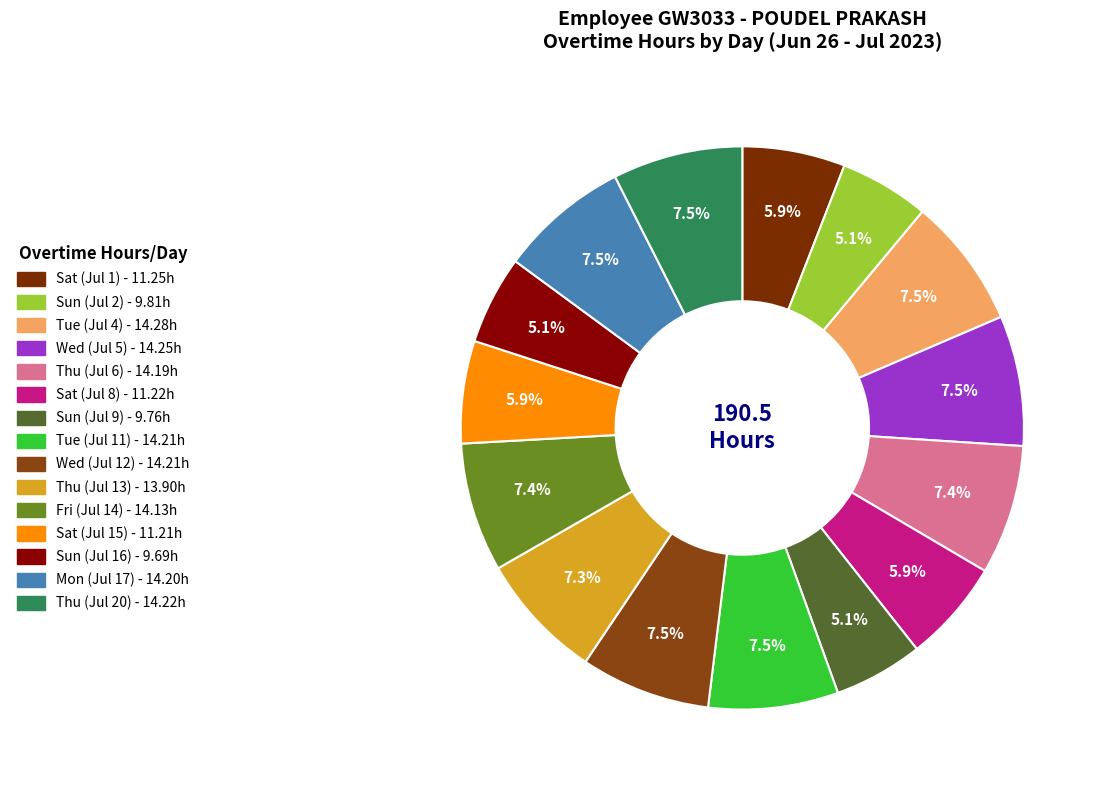

Does Tue (Jul 11) represent more than half of the total?

No